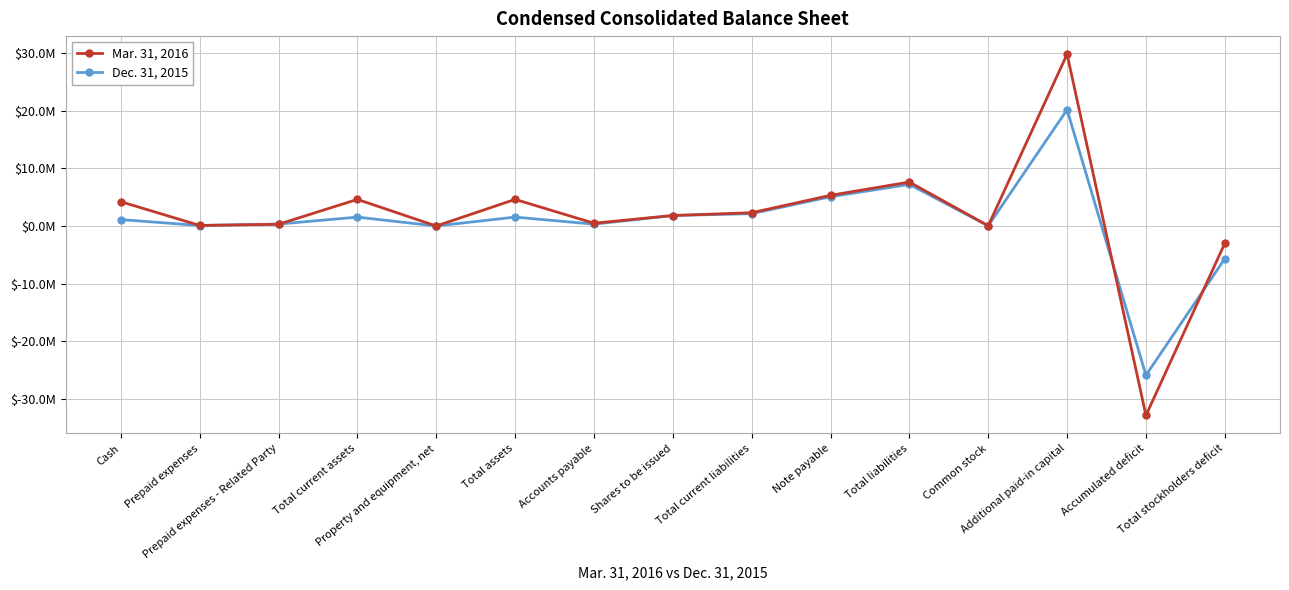

Is this an area chart (filled region under the line)?

No